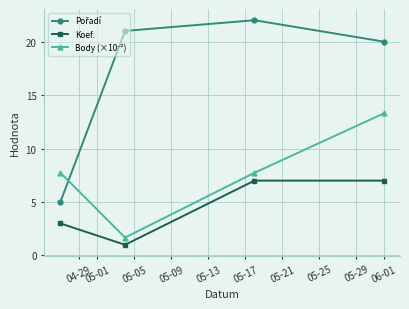

What is the difference between the maximum and minimum values in the Koef. series?

6.0